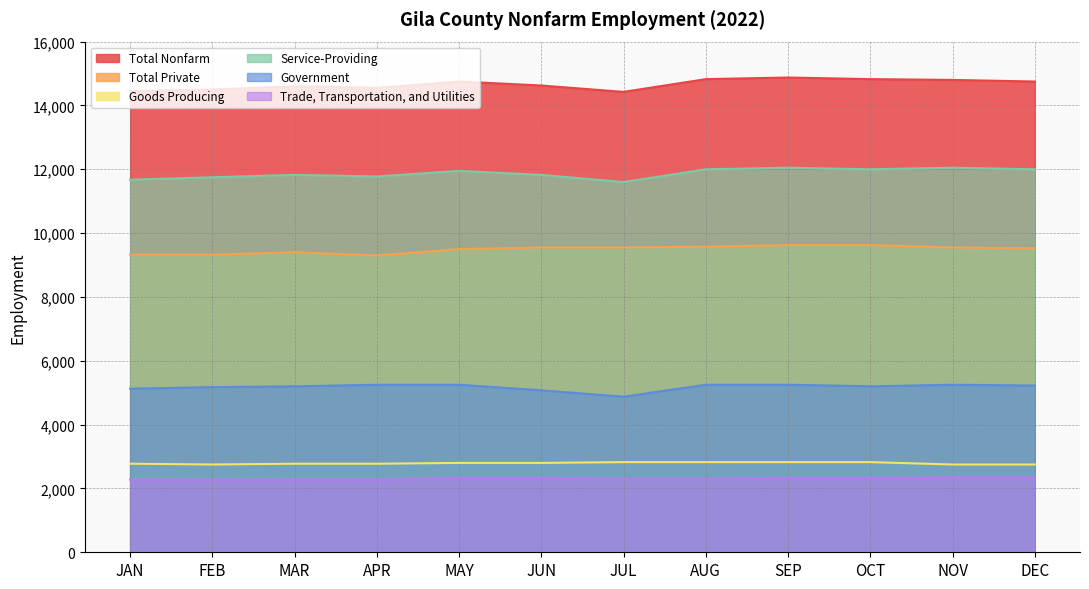

True or false: Goods Producing has more than 2 points higher than both neighbors.

False